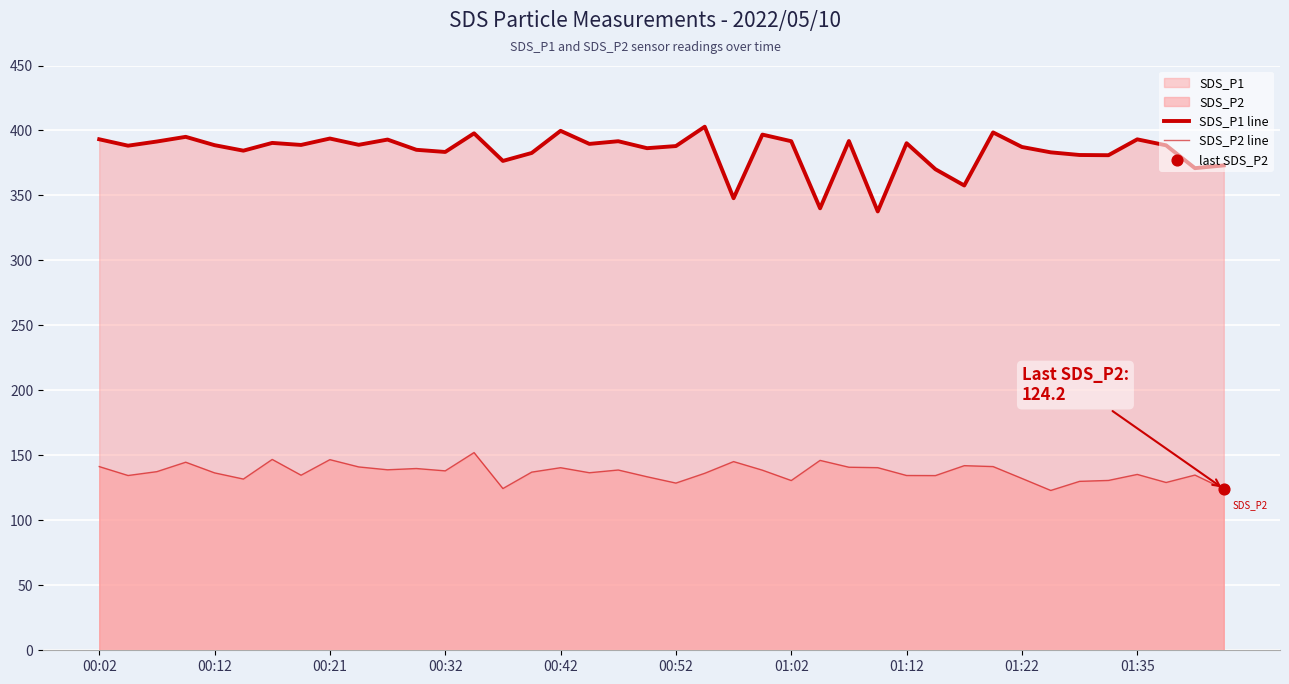

At how many categories does at least one series exceed 254?

40